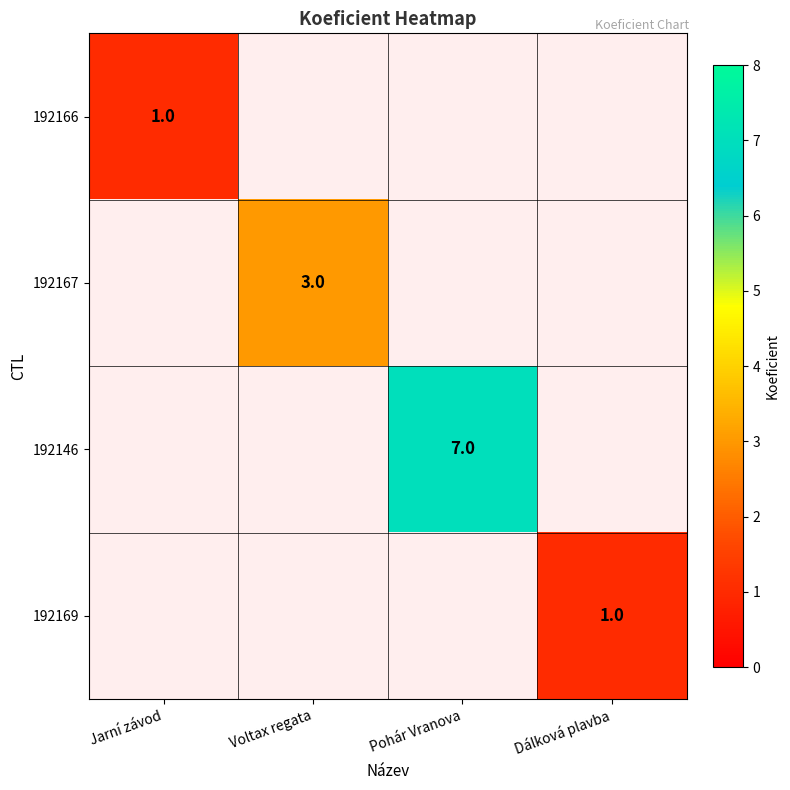

The value of 192169 at Dálková plavba is 2. True or false?

False